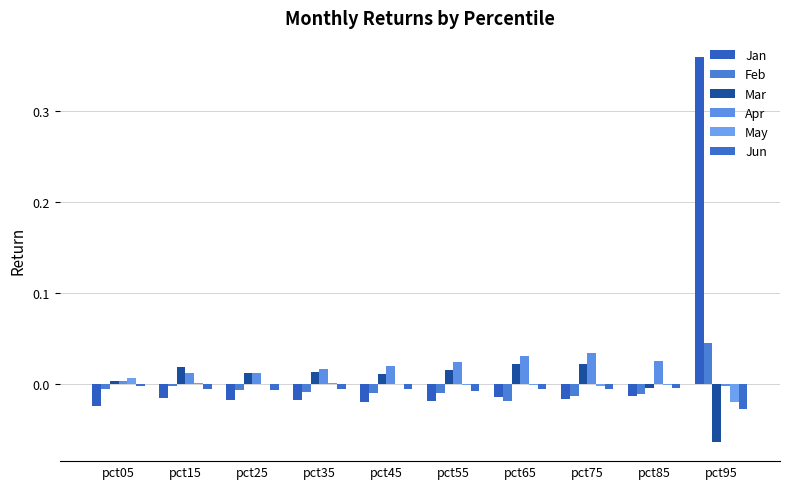

Are the bars horizontal?

No